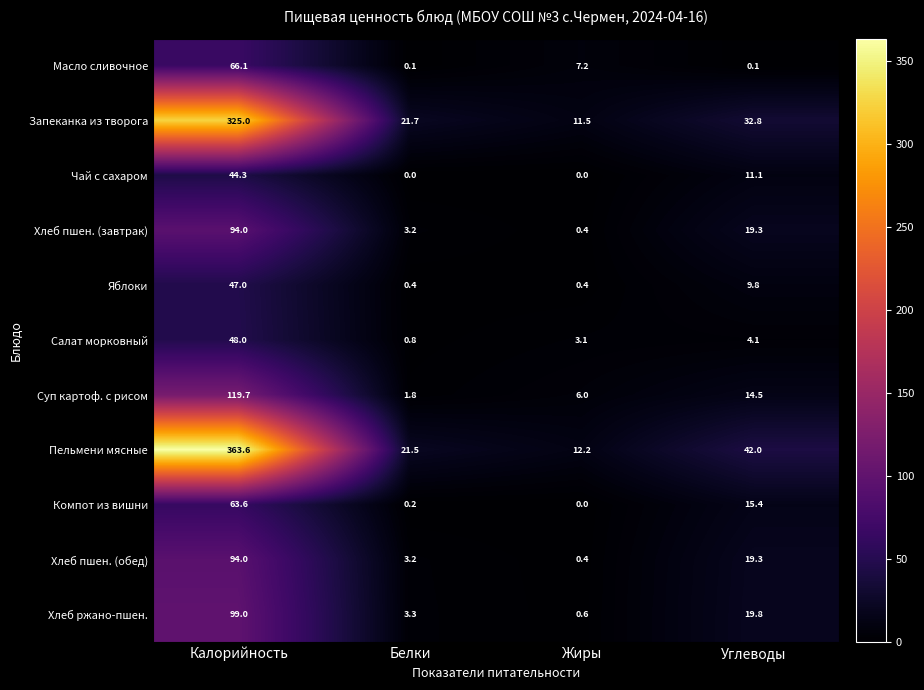

At which label is Чай с сахаром closest to 22?

Углеводы